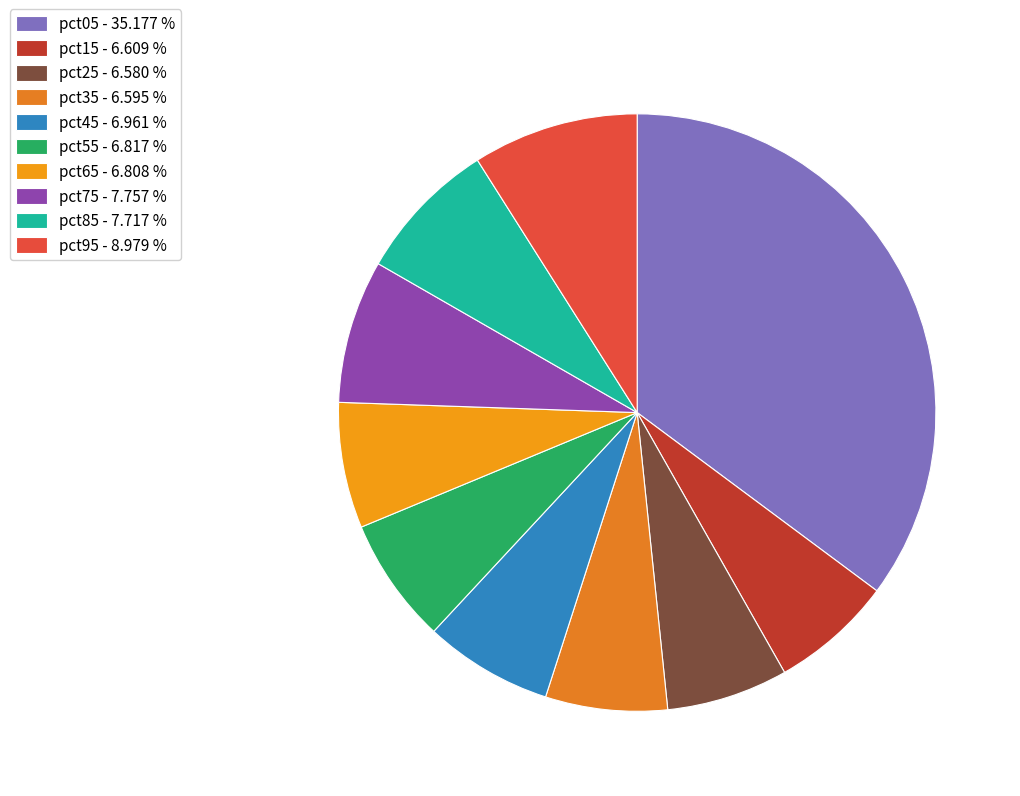

The pct05 slice represents 35% of the pie. True or false?

True